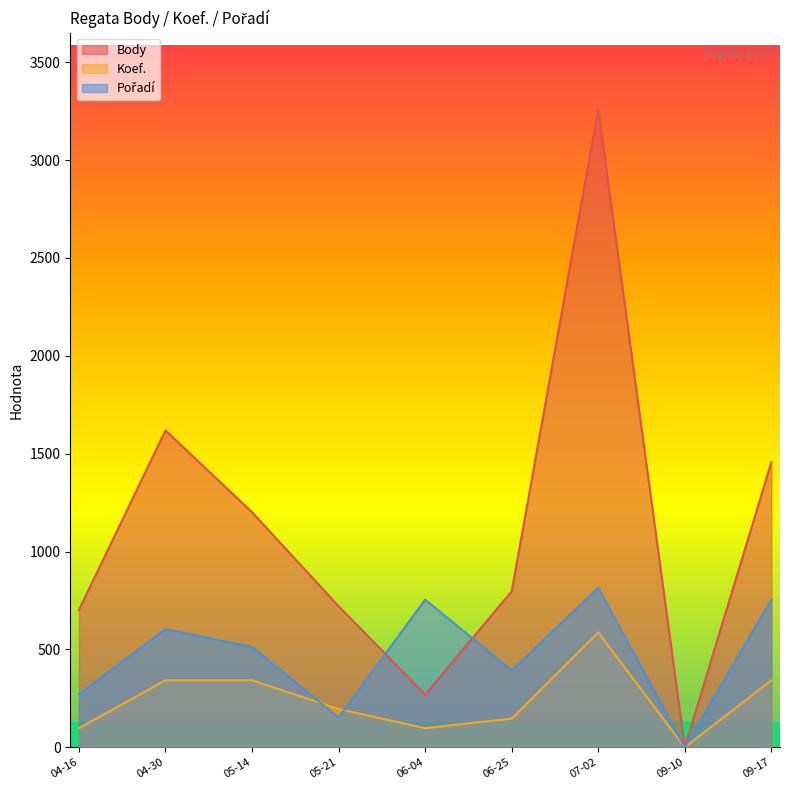

Rank the series by their maximum value, from lowest to highest.

Koef., Pořadí, Body